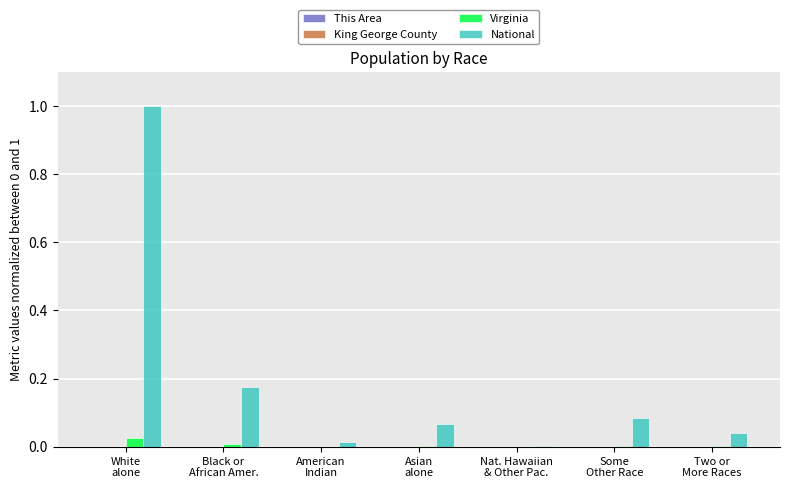

Is it true that Virginia equals 0.0 at Nat. Hawaiian
& Other Pac.?

True